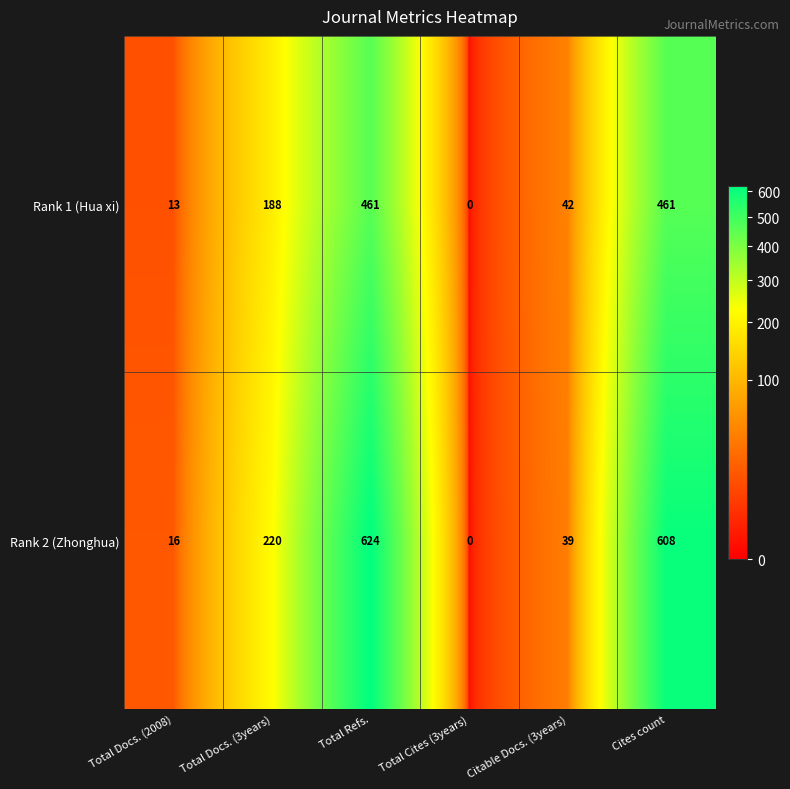

What is the difference between the second highest and minimum values in the Rank 1 (Hua xi) series?

461